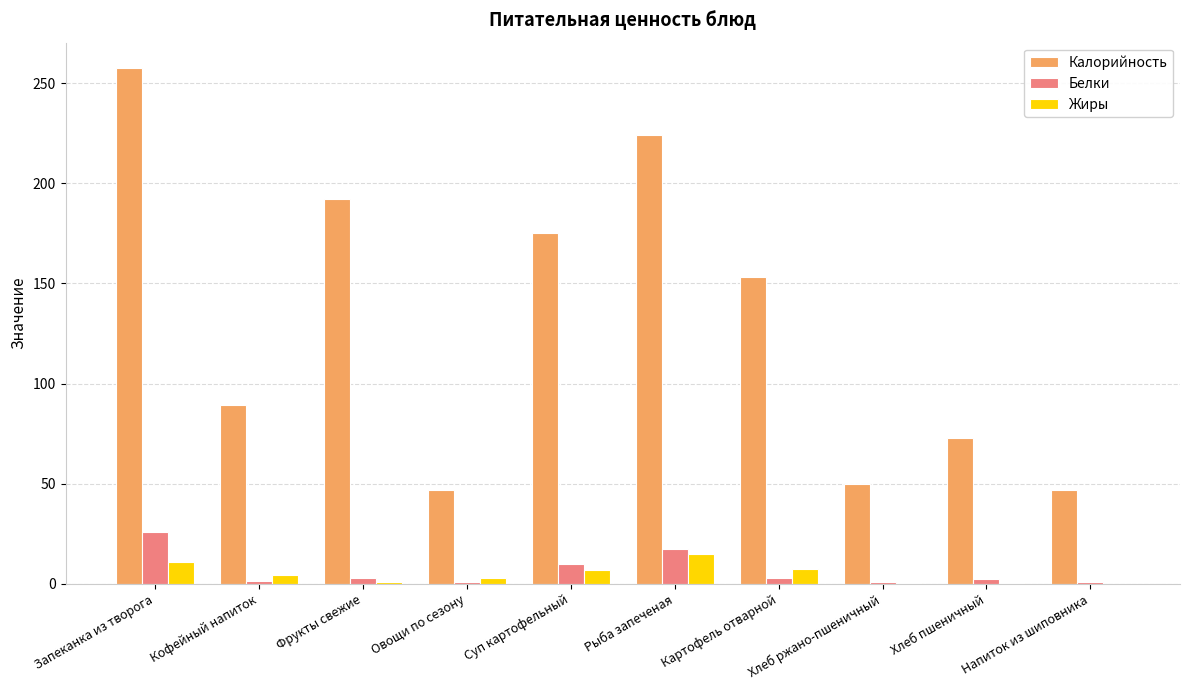

What is the sum of all Белки values?

65.2